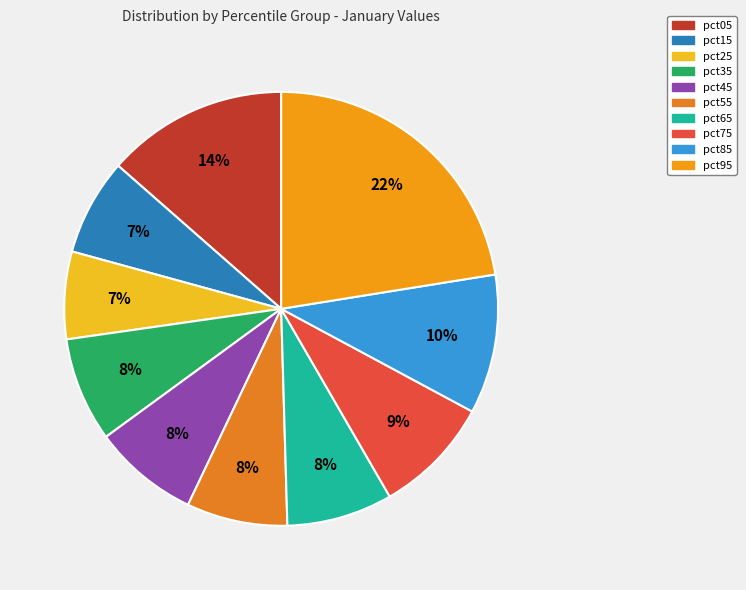

To the nearest percent, what portion does pct95 represent?

22%